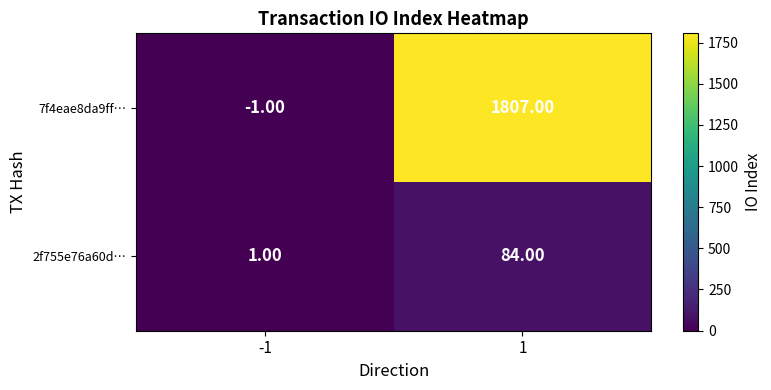

What is the difference between the maximum and minimum values in the 2f755e76a60d… series?

83